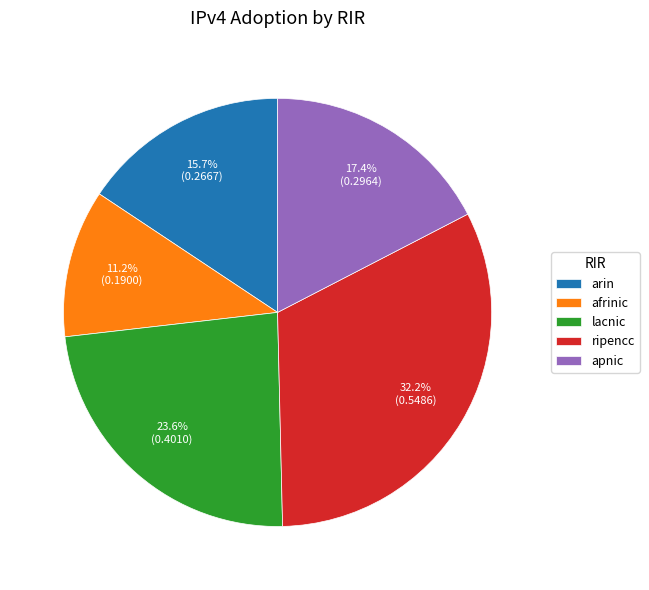

The arin slice represents 7% of the pie. True or false?

False